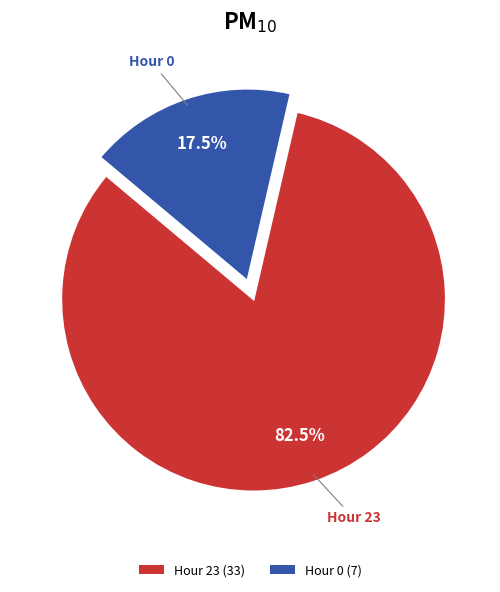

Between Hour 0 (7) and Hour 23 (33), which is larger?

Hour 23 (33)